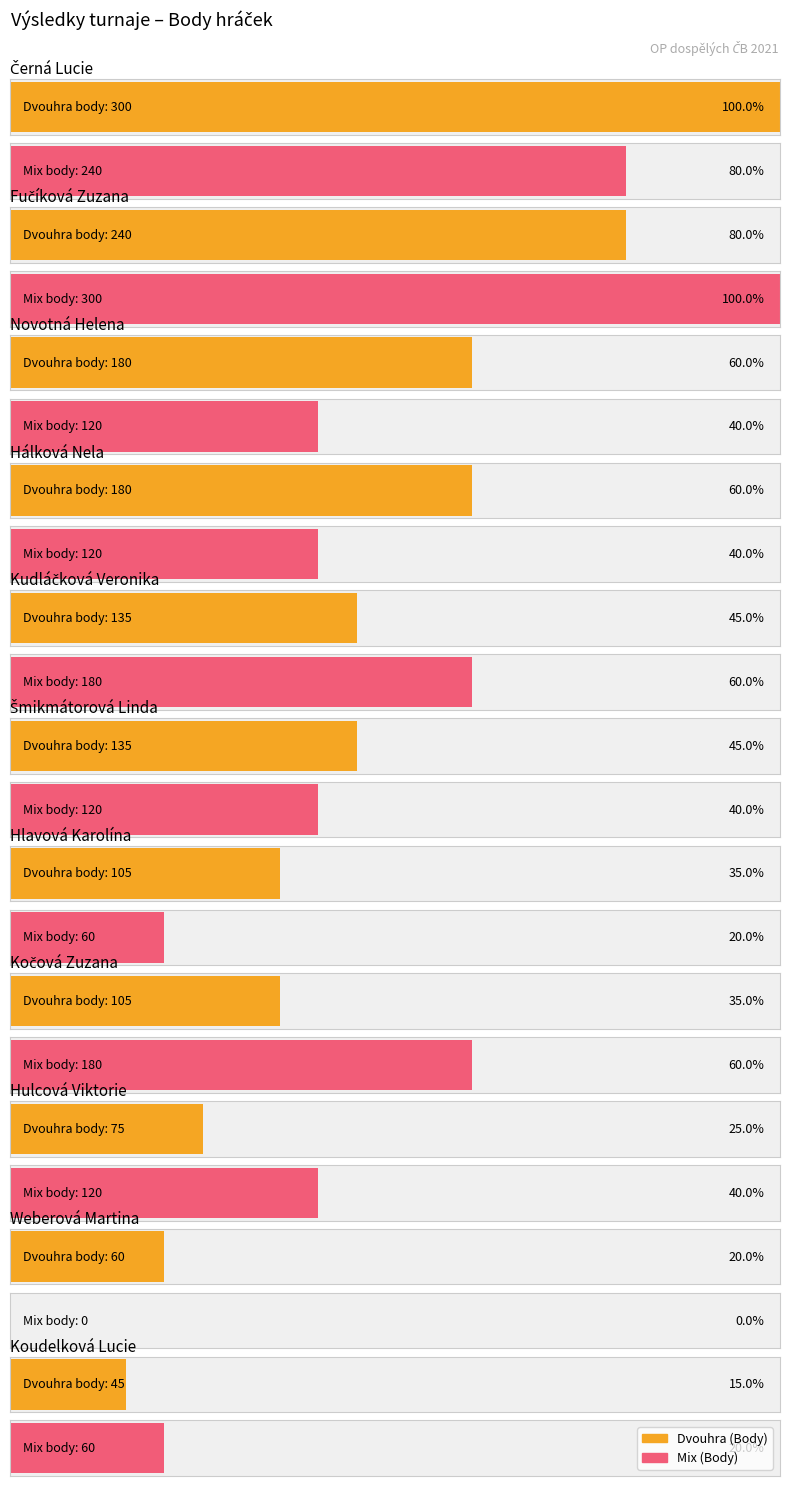

What is the sum of the Mix (Body) values at Kudláčková Veronika and Koudelková Lucie?

240